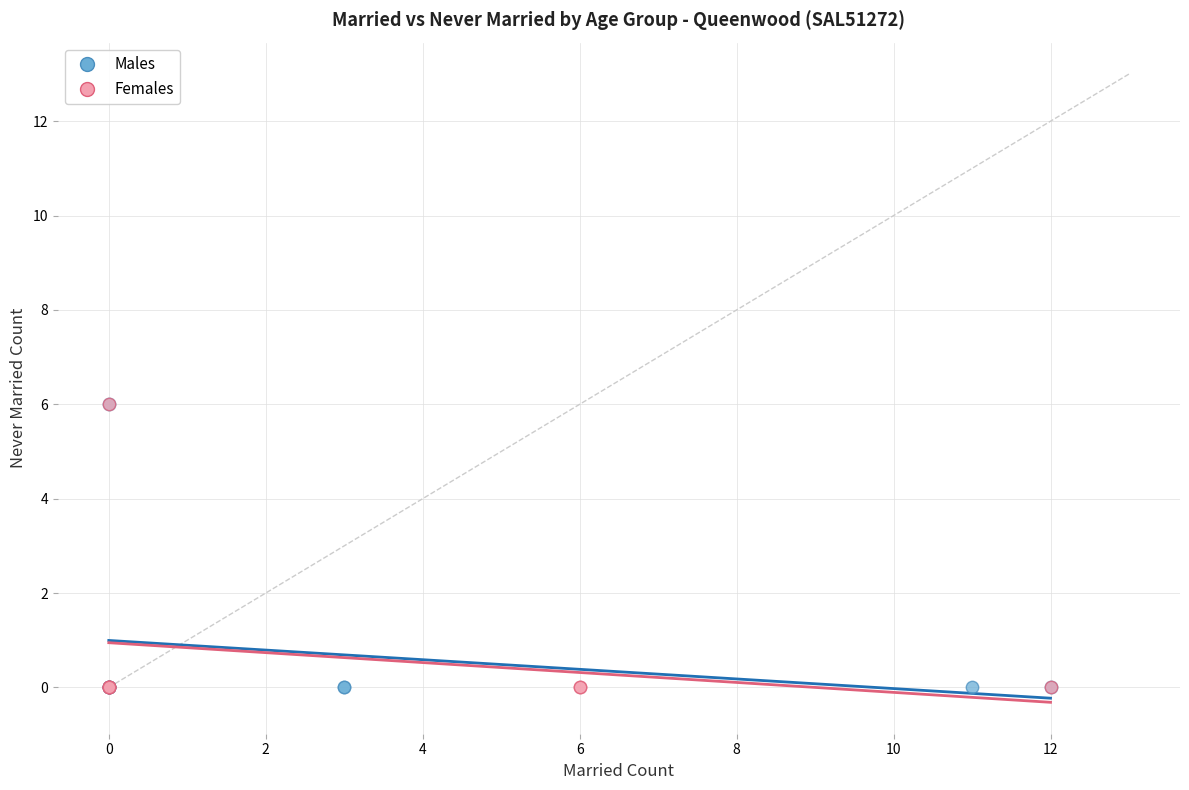

What are all the series names shown in the legend?

Males, Females